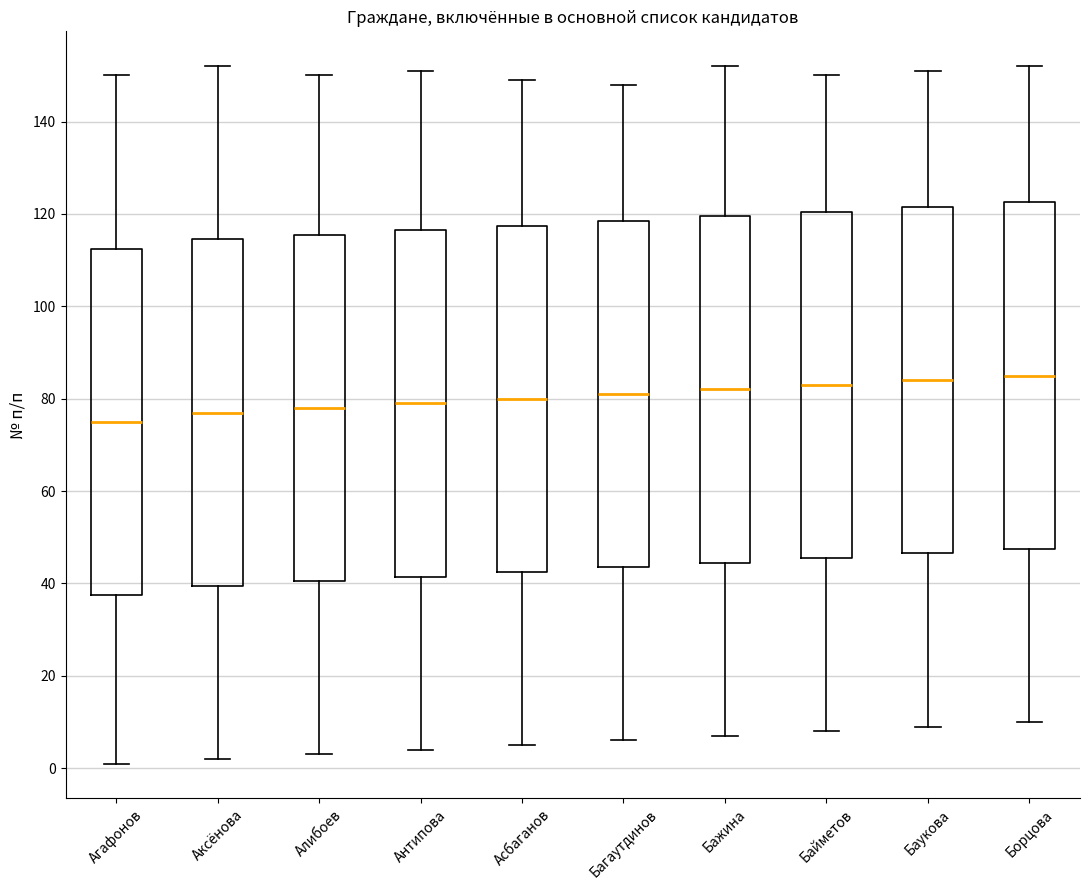

Reading left to right, read every box against the y-axis: the position of its median line, the range the box covers, and the ends of its whiskers. The values are not printed on the chart, so give them approximately, as read against the axis.

Агафонов: median 76, box 38 to 112, whiskers 2 to 150
Аксёнова: median 78, box 40 to 114, whiskers 2 to 152
Алибоев: median 78, box 40 to 116, whiskers 4 to 150
Антипова: median 80, box 42 to 116, whiskers 4 to 152
Асбаганов: median 80, box 42 to 118, whiskers 6 to 150
Багаутдинов: median 82, box 44 to 118, whiskers 6 to 148
Бажина: median 82, box 44 to 120, whiskers 8 to 152
Байметов: median 84, box 46 to 120, whiskers 8 to 150
Баукова: median 84, box 46 to 122, whiskers 10 to 152
Борцова: median 86, box 48 to 122, whiskers 10 to 152